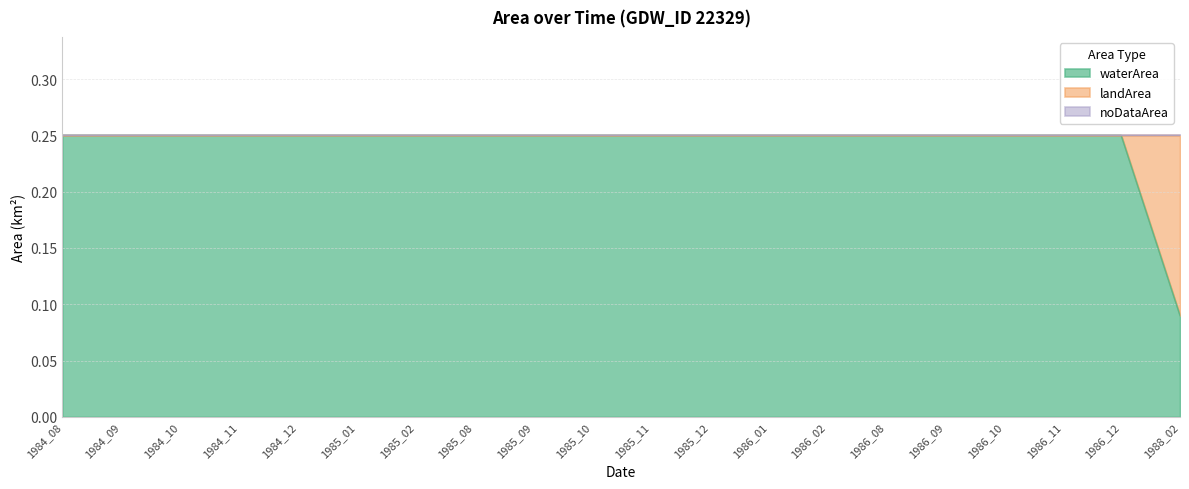

At which label does landArea reach its minimum?

1984_08